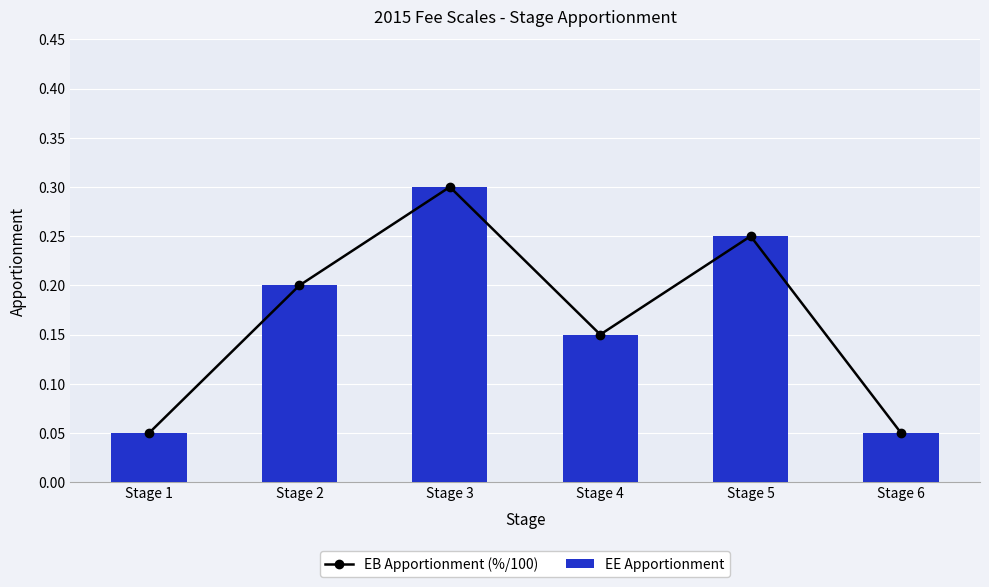

At which category is the sum across all series the highest?

Stage 3